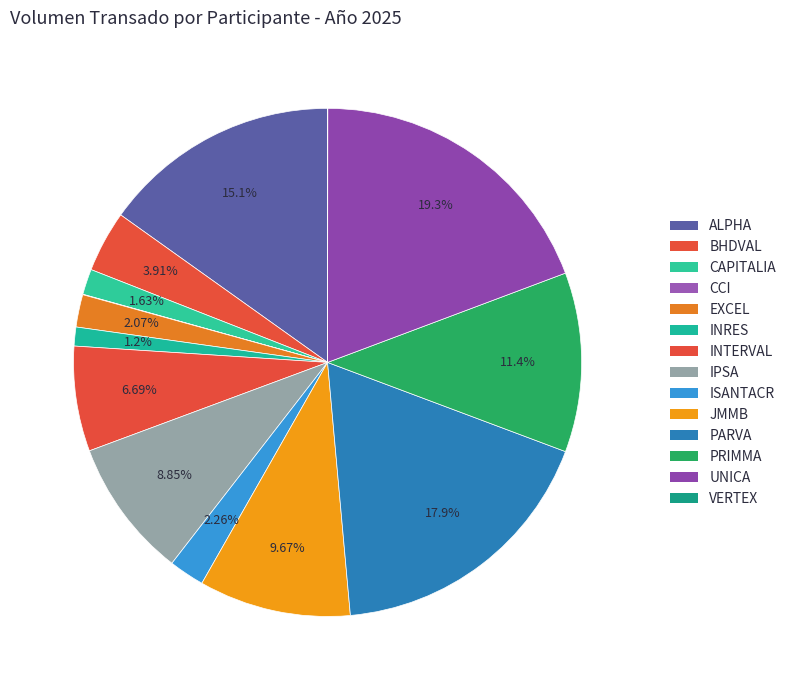

Do CAPITALIA and UNICA together represent more than half of the pie?

No